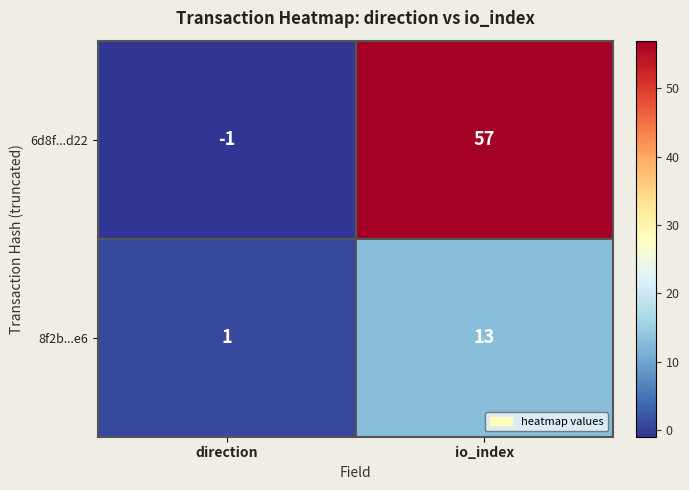

What is the difference between the maximum and minimum values in the 8f2b...e6 series?

12